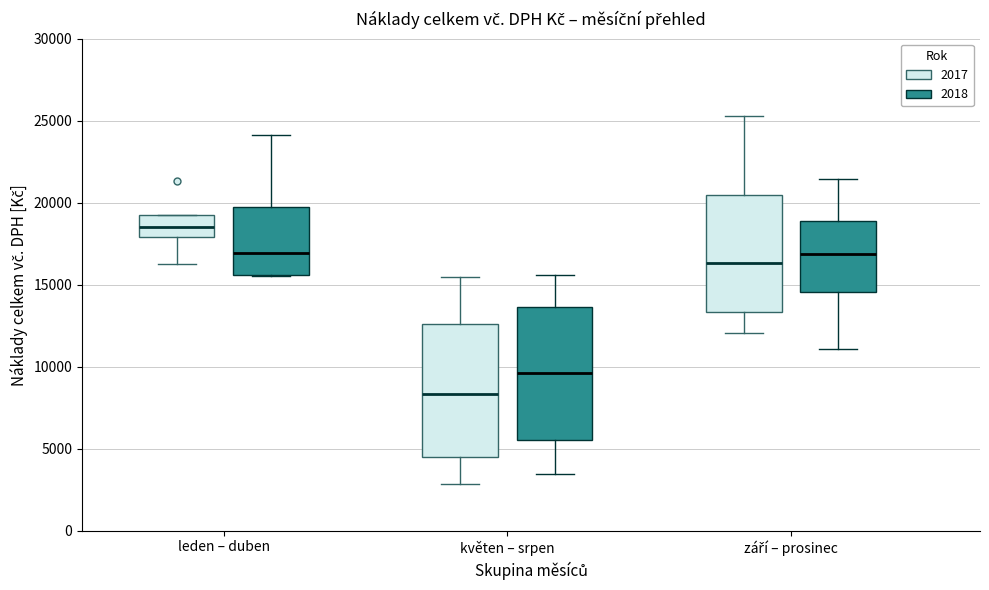

Which box's median line is the highest?

leden – duben (2017)